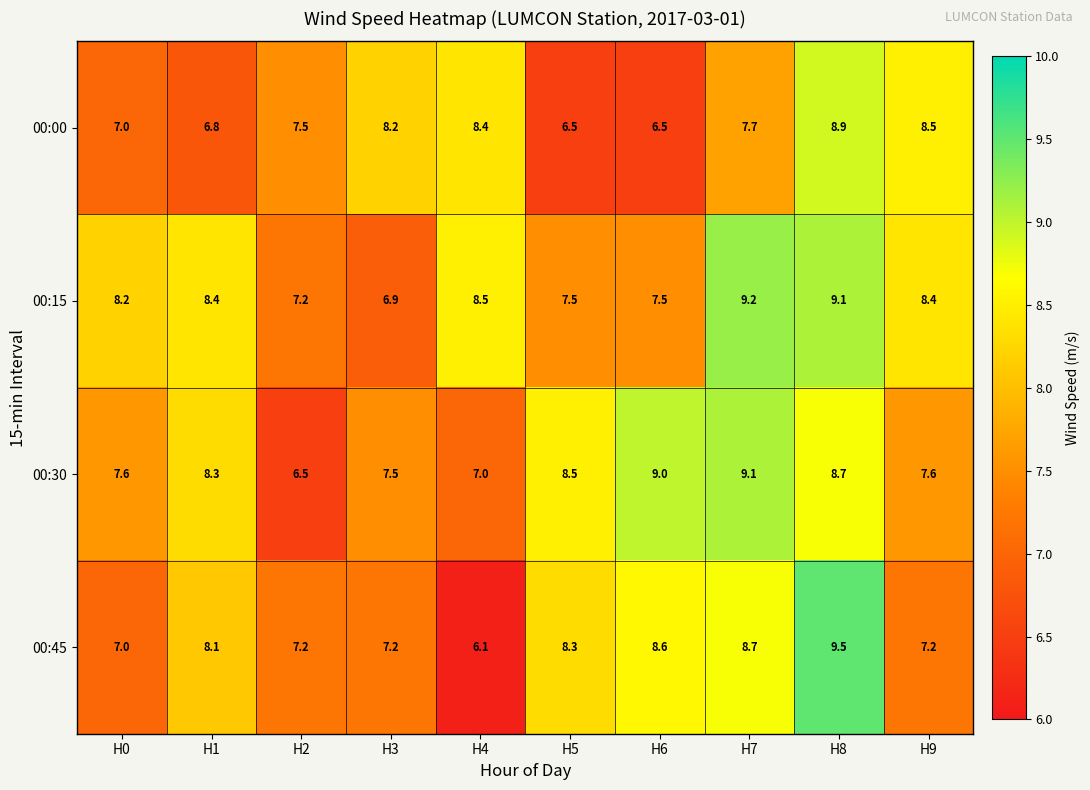

How many 00:30 values are between 7 and 8?

4